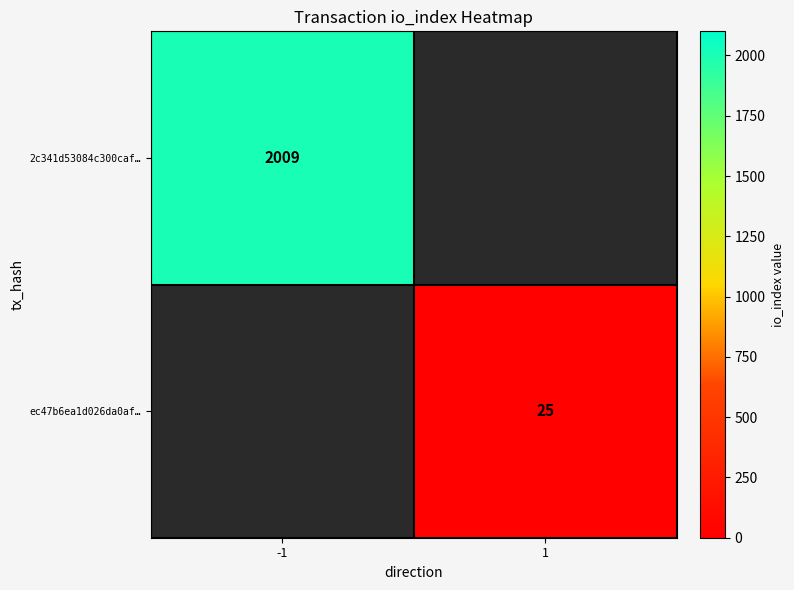

True or false: ec47b6ea1d026da0af… has a value of 25 at 1.

True